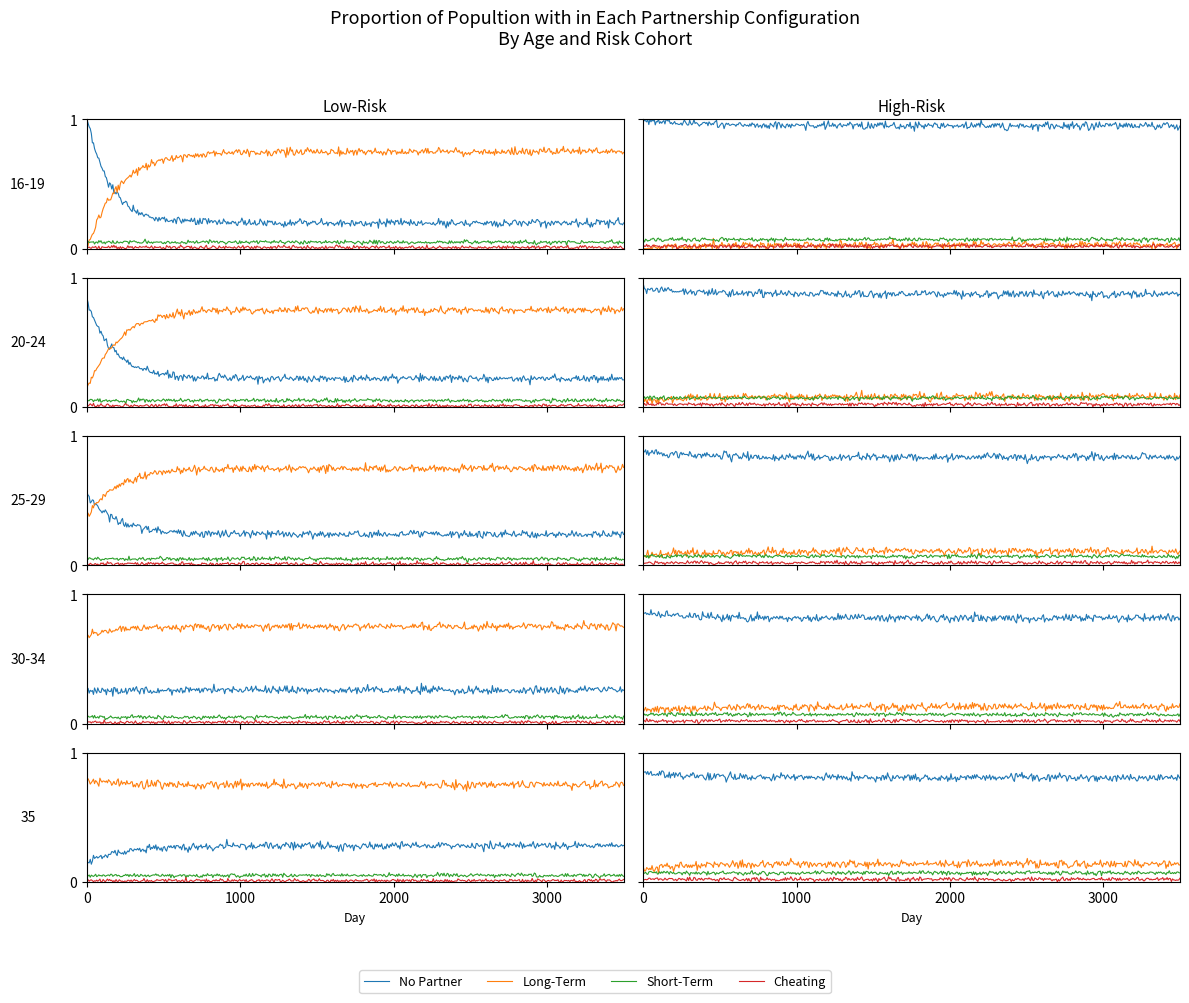

Reading right to left, what are all the values shown in this chart?

No Partner: 12=0.3	11=0.2	10=0.2	9=0.2	8=0.2	7=0.2	6=0.2	5=0.2	4=0.2	3=0.3	2=0.6	1=0.8	0=1.0
Long-Term: 12=0.7	11=0.7	10=0.7	9=0.7	8=0.7	7=0.7	6=0.8	5=0.8	4=0.8	3=0.6	2=0.3	1=0.1	0=0.0
Short-Term: 12=0.1	11=0.1	10=0.1	9=0.1	8=0.1	7=0.1	6=0.1	5=0.1	4=0.1	3=0.1	2=0.1	1=0.0	0=0.0
Cheating: 12=0.0	11=0.0	10=0.0	9=0.0	8=0.0	7=0.0	6=0.0	5=0.0	4=0.0	3=0.0	2=0.0	1=0.0	0=0.0